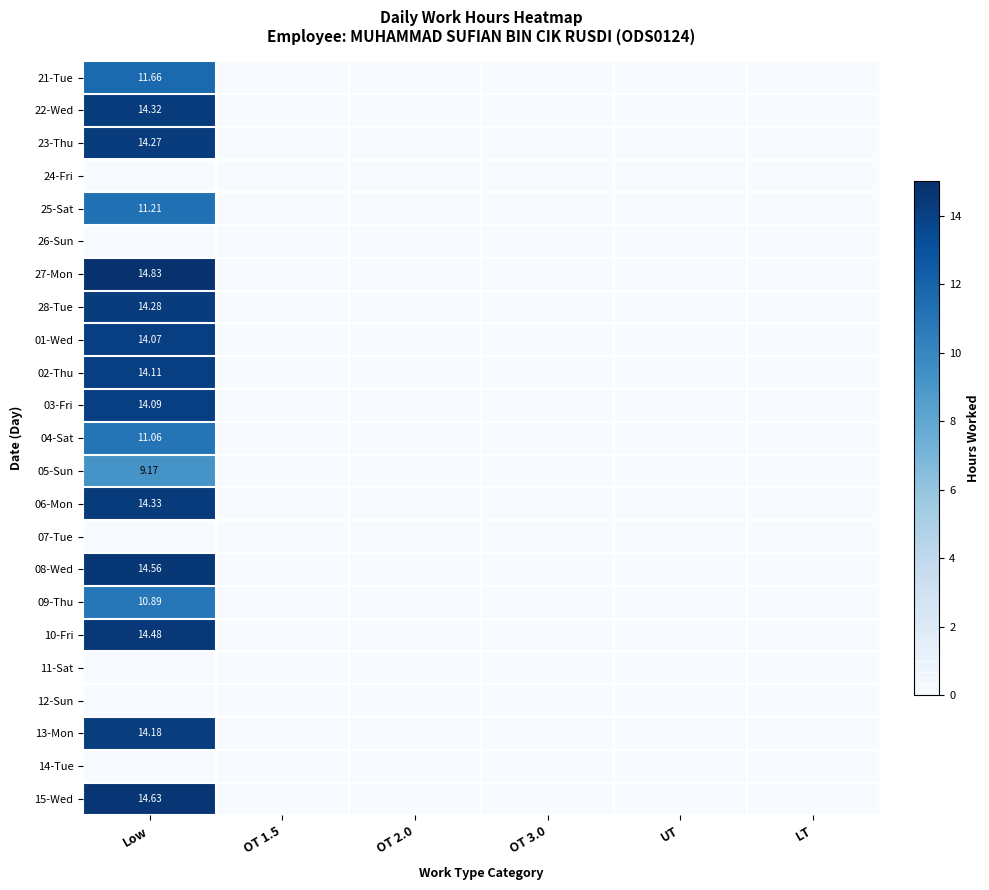

At OT 3.0, list the series in order from largest to smallest.

21-Tue, 22-Wed, 23-Thu, 24-Fri, 25-Sat, 26-Sun, 27-Mon, 28-Tue, 01-Wed, 02-Thu, 03-Fri, 04-Sat, 05-Sun, 06-Mon, 07-Tue, 08-Wed, 09-Thu, 10-Fri, 11-Sat, 12-Sun, 13-Mon, 14-Tue, 15-Wed